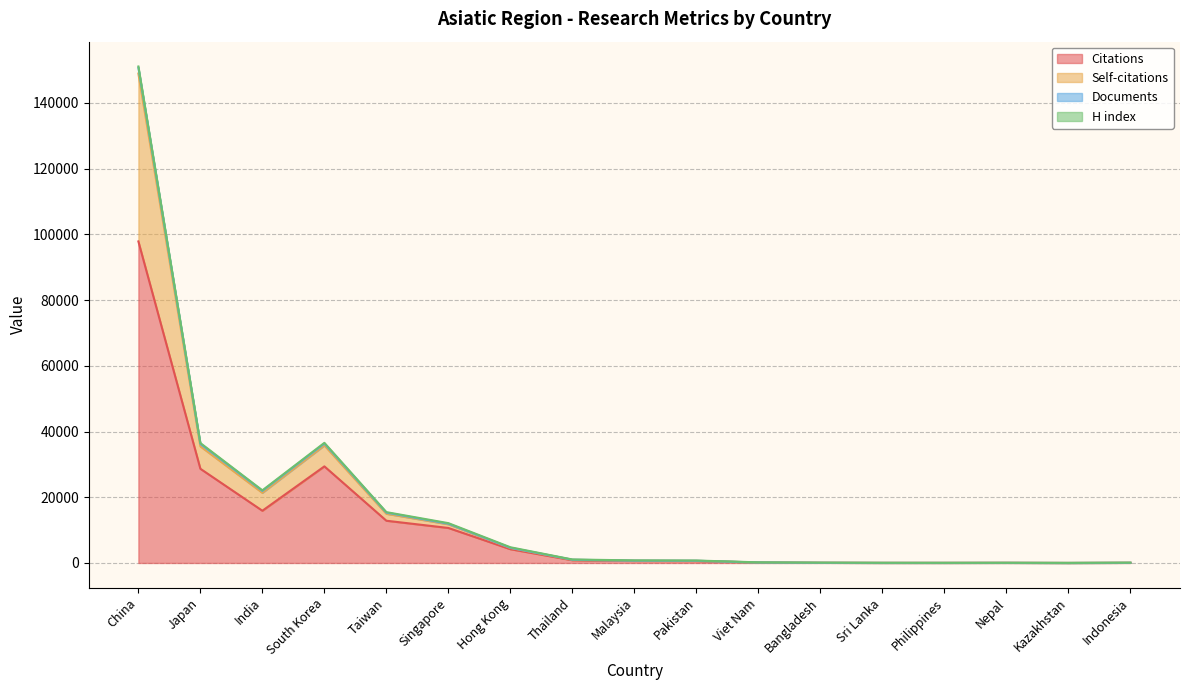

At which category is the sum across all series the highest?

China